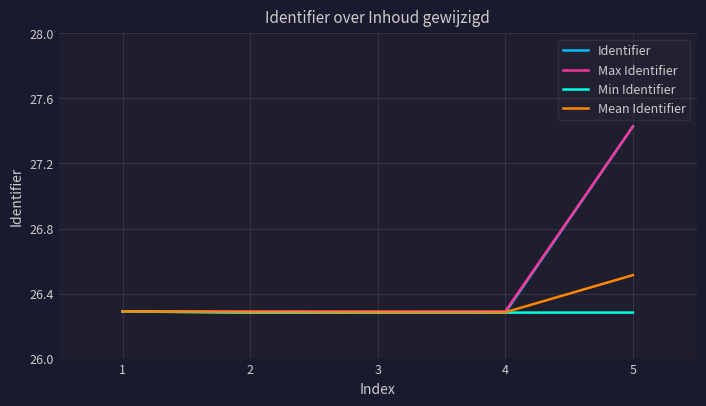

What is the difference between the highest and lowest values at 5?

1.1